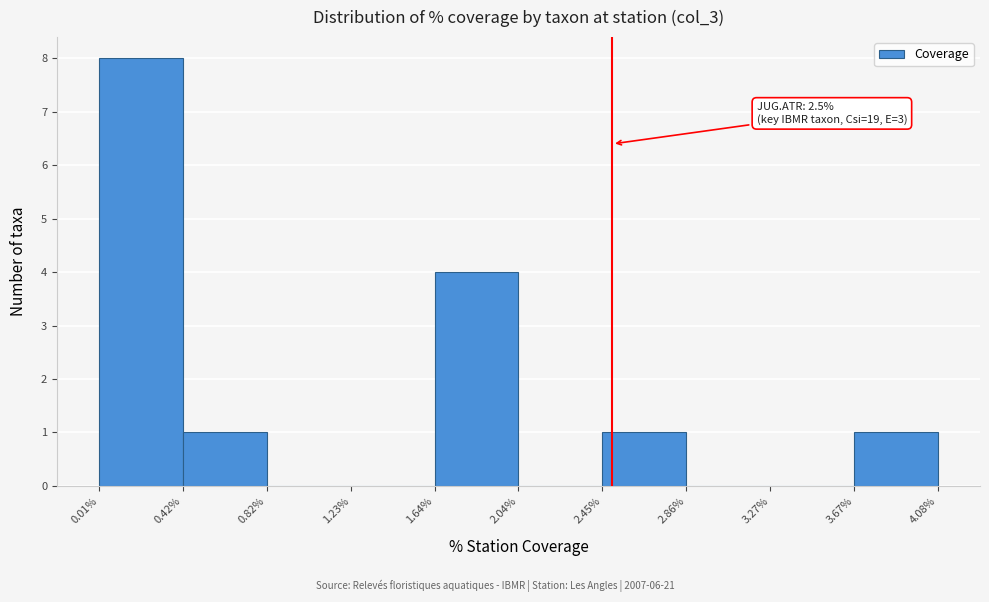

Which range on the x-axis has the tallest bar?

0.01% to 0.42%